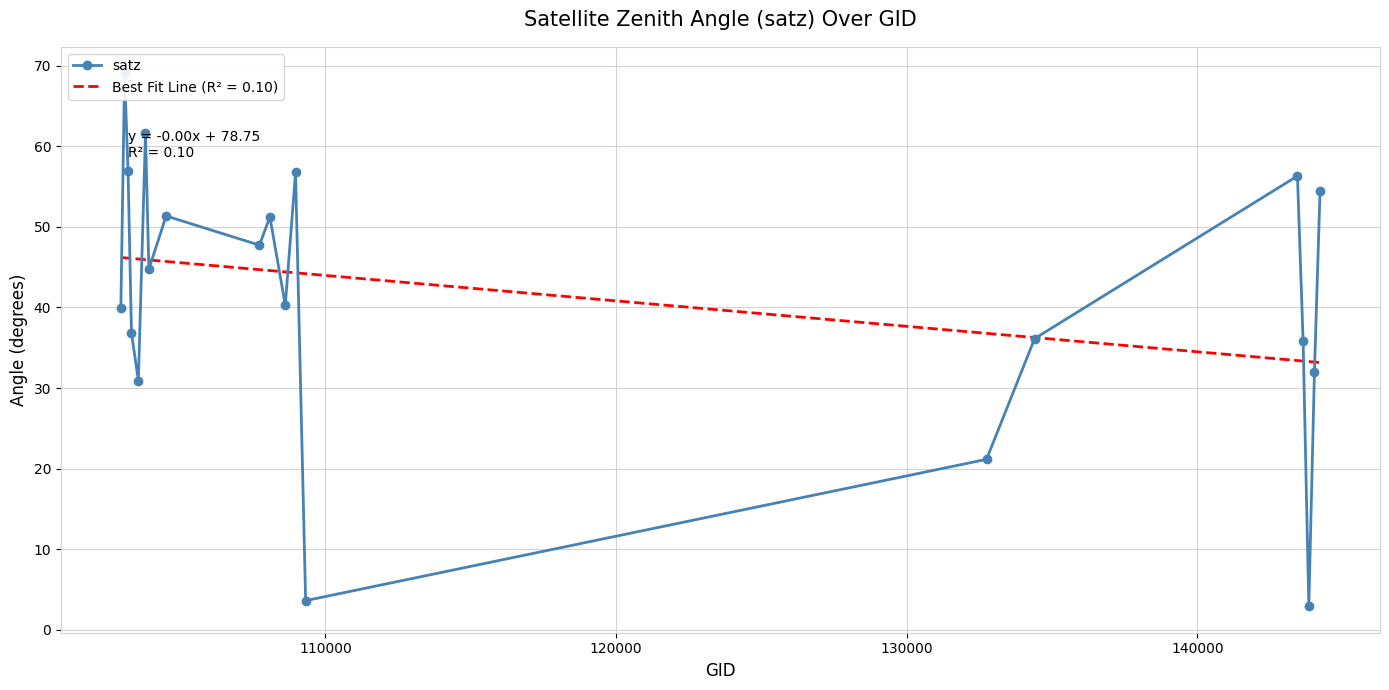

How many values exceed 44?

10